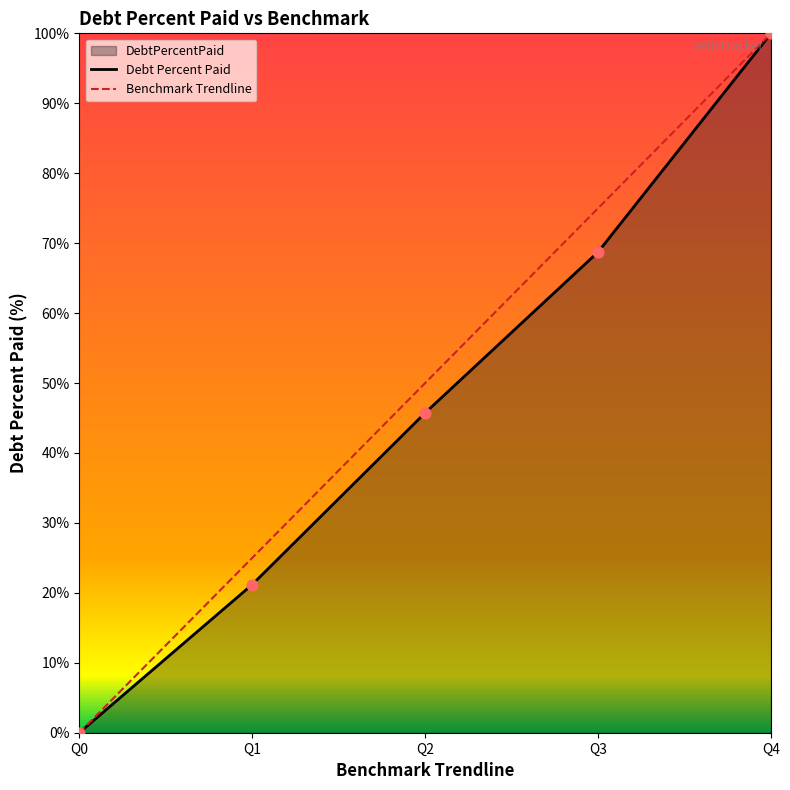

Is the value of Benchmark Trendline at Q4 greater than the value of Debt Percent Paid at Q1?

Yes